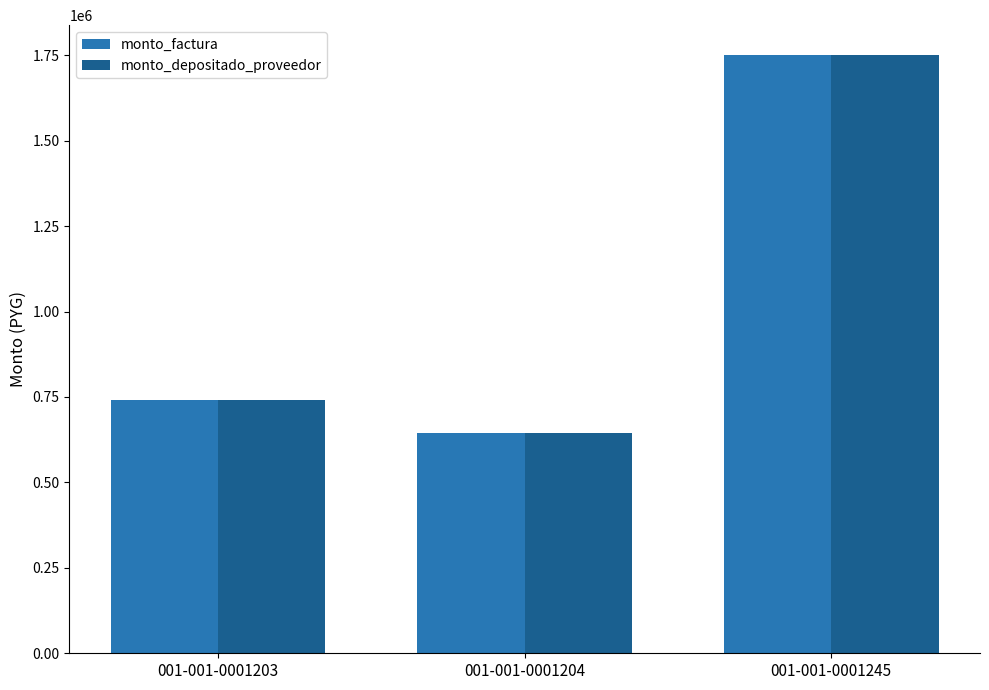

How many bars are there in each group?

2